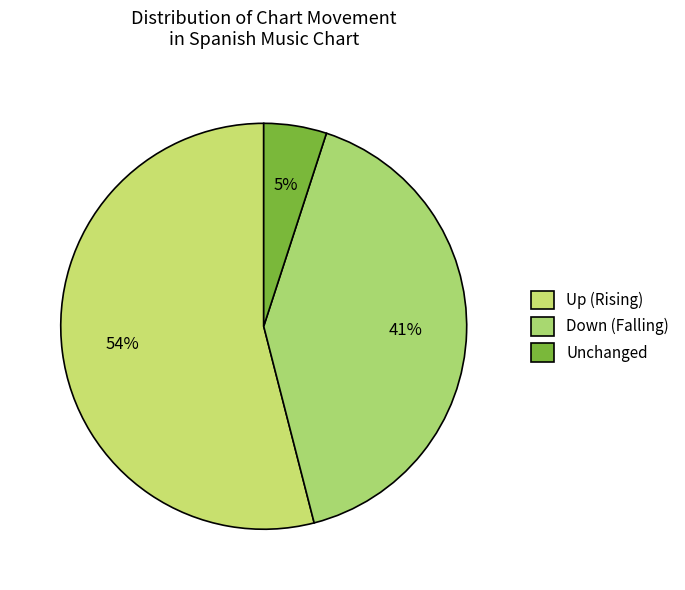

To the nearest percent, what is the difference between the largest and smallest slice percentages?

49%